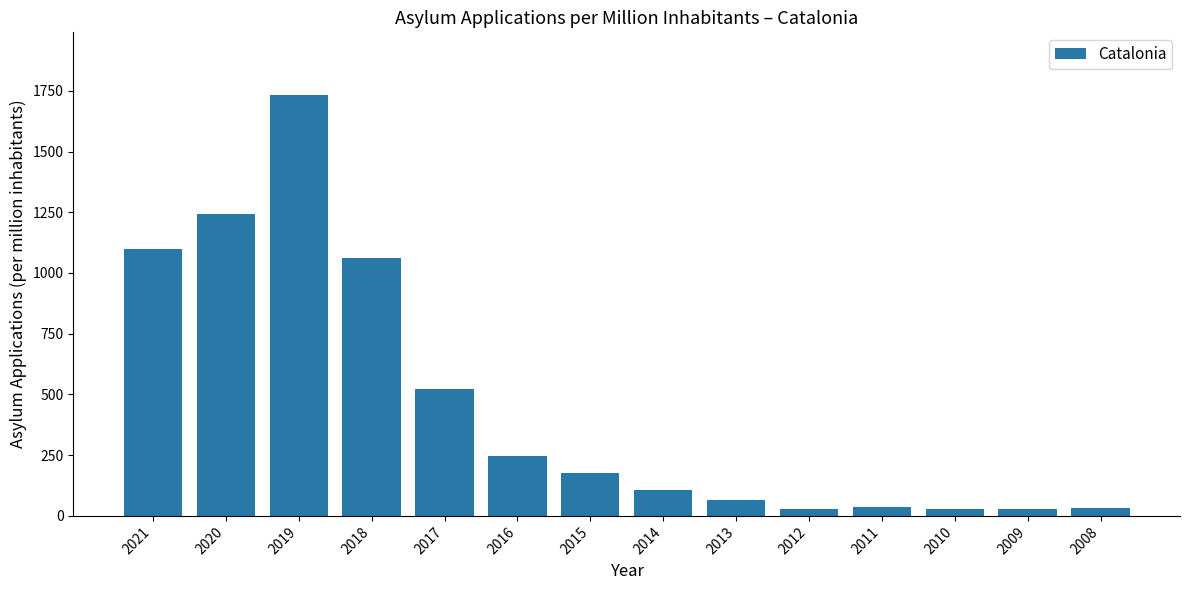

Are the bars grouped side by side (vs. stacked)?

No